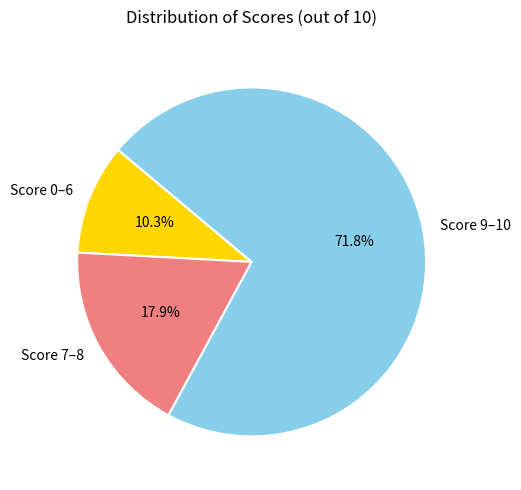

Do Score 7–8 and Score 9–10 together represent more than half of the pie?

Yes